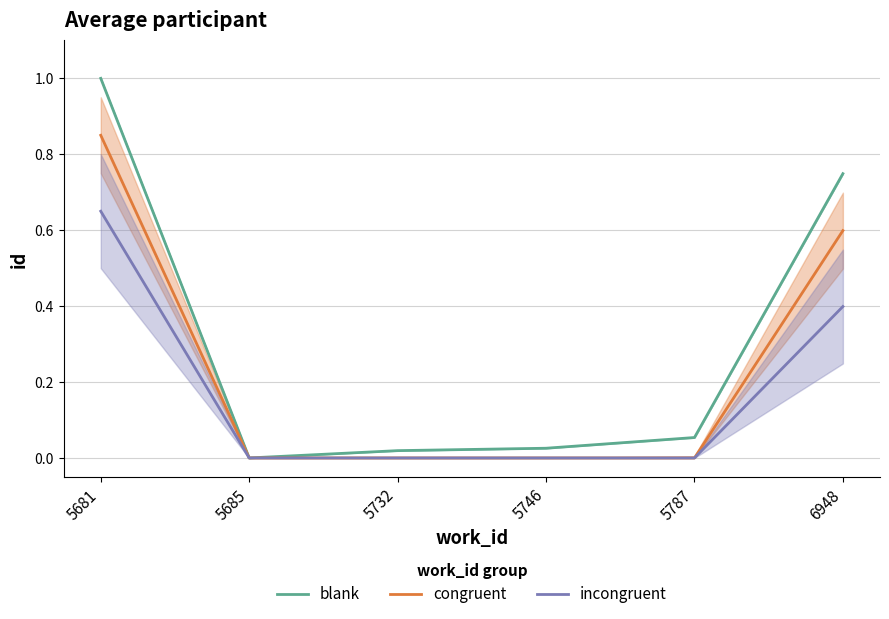

How many positive values does the incongruent series have?

2